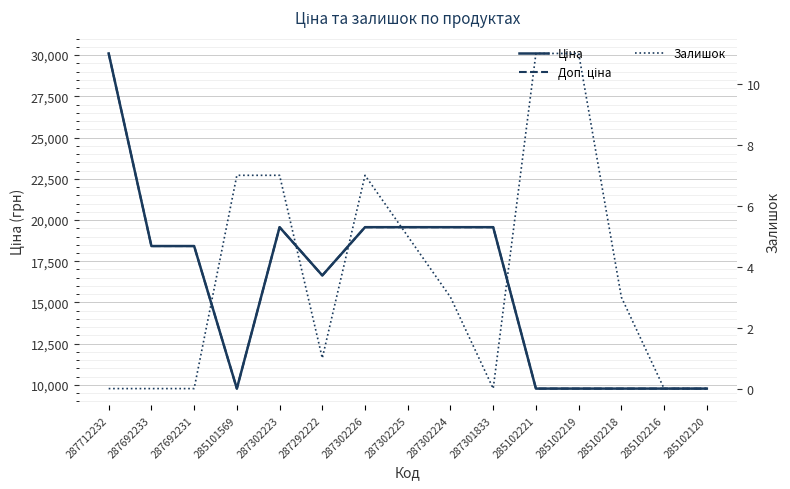

How many values in the Залишок series are below 3?

7